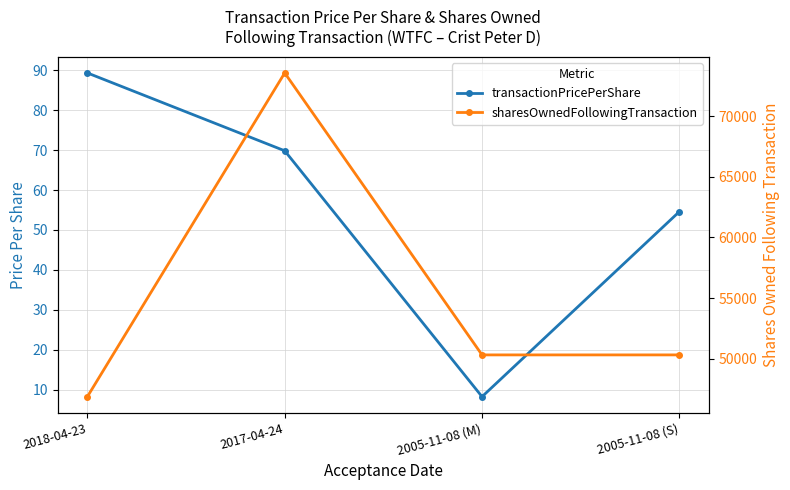

At which label does transactionPricePerShare first exceed 69?

2018-04-23